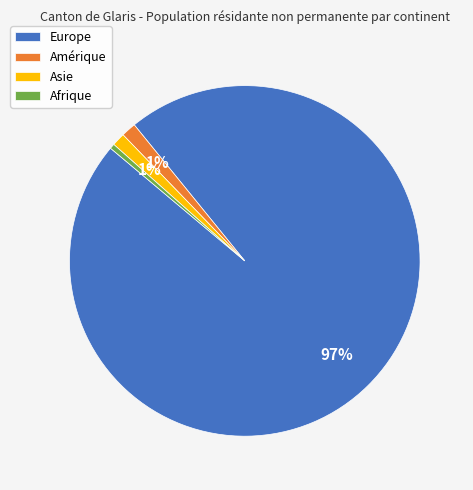

True or false: Amérique accounts for 1% of the total.

True